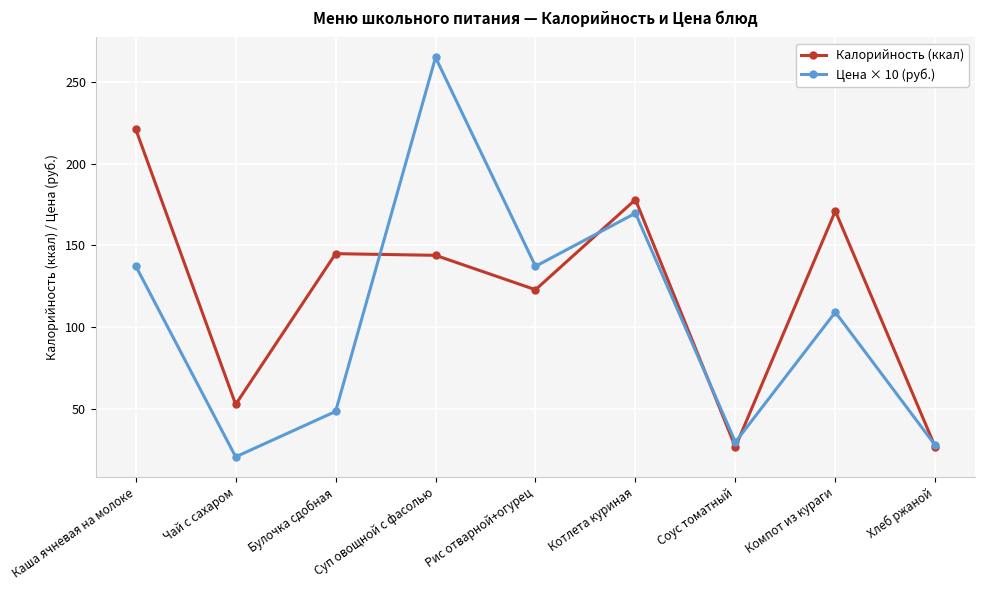

At which category does Цена × 10 (руб.) reach its first local valley?

Чай с сахаром